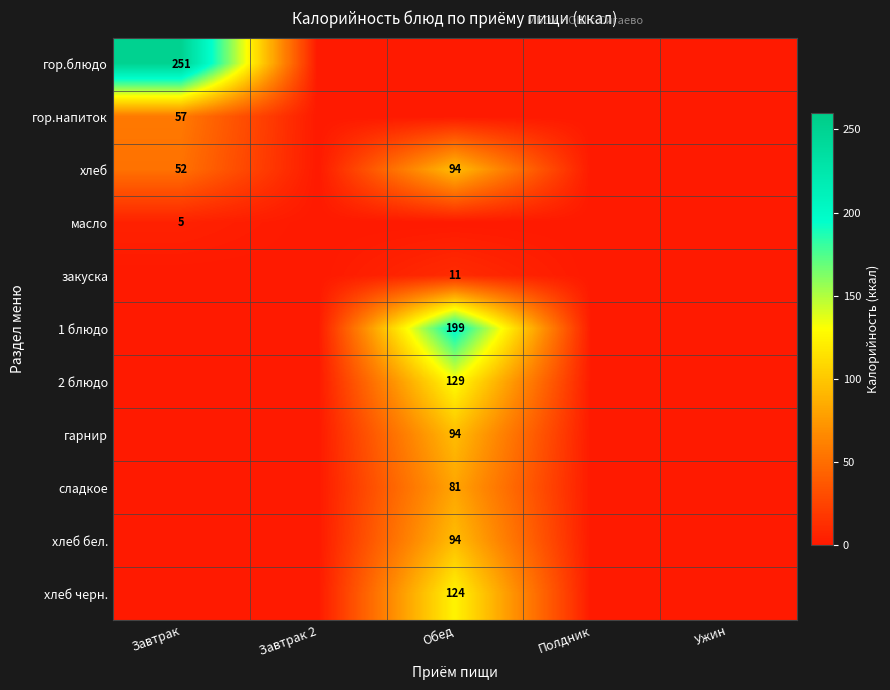

Is it true that хлеб бел. equals 94 at Обед?

True